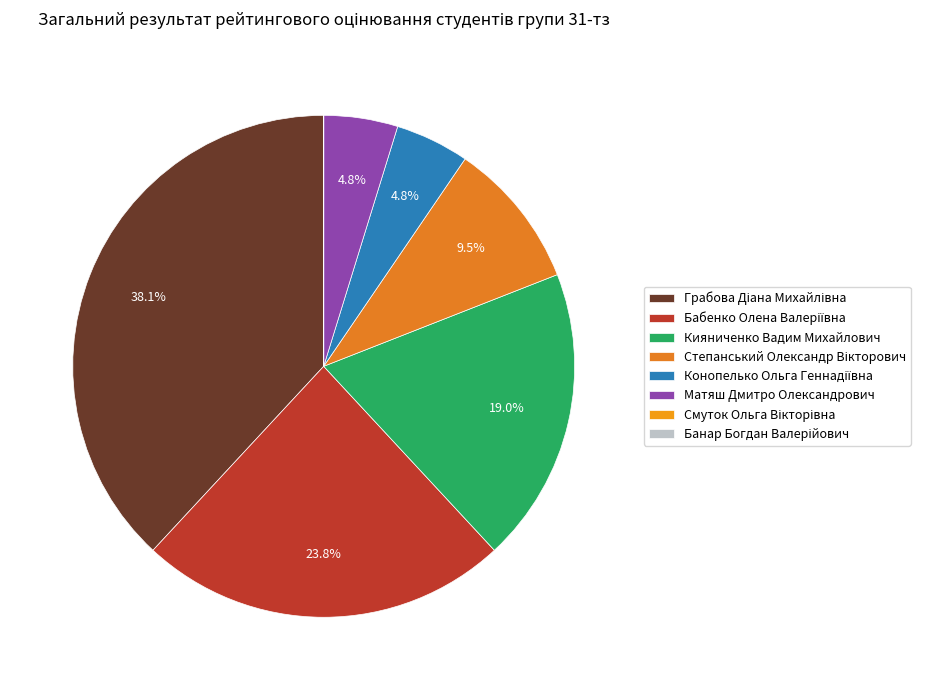

Does any single category account for the majority?

No